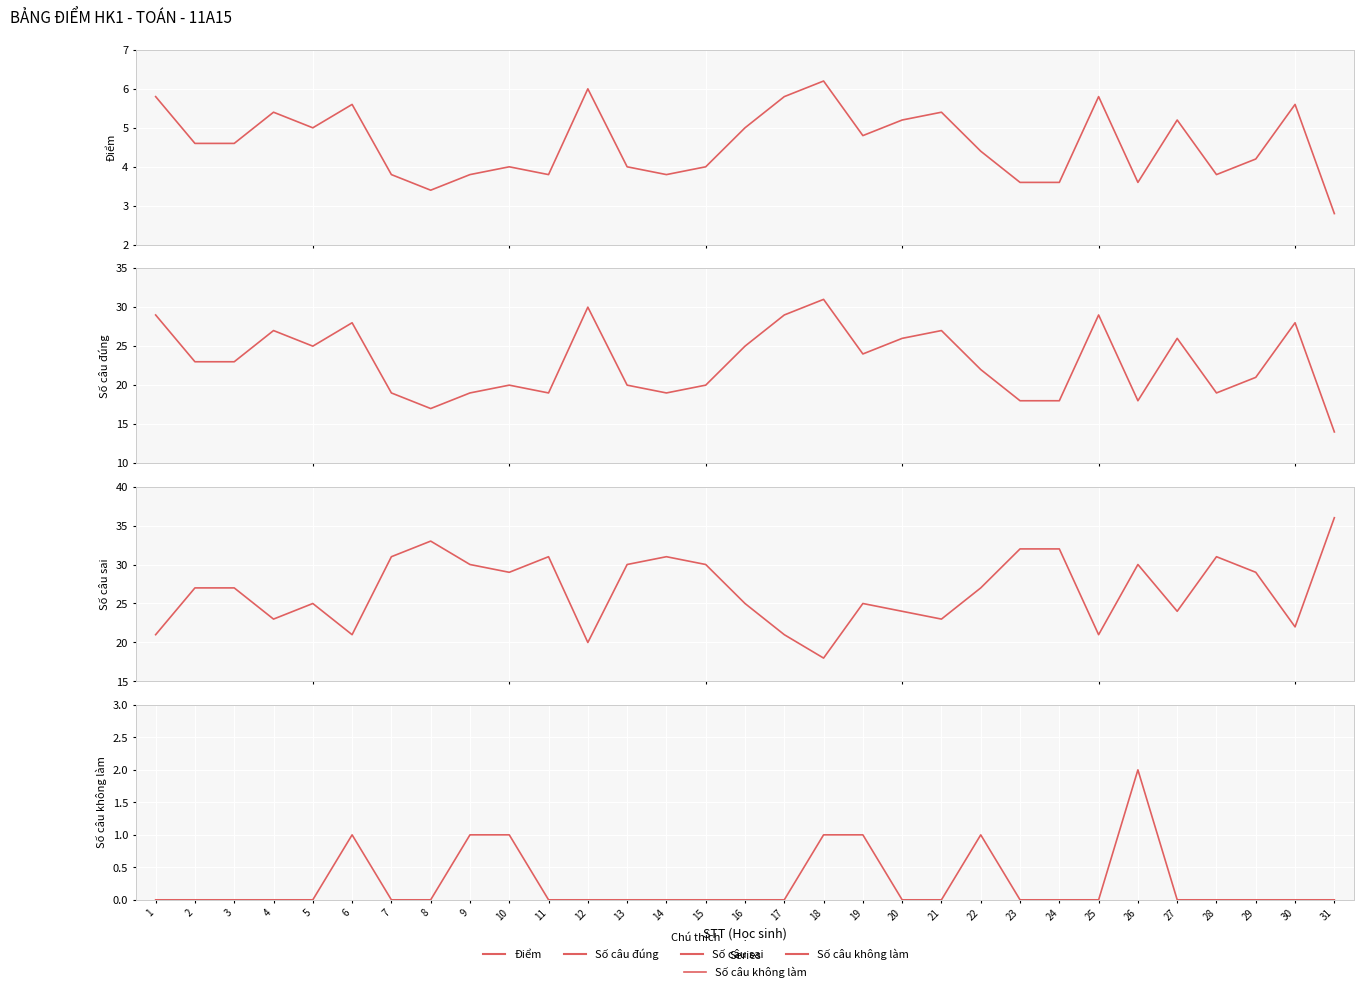

What is the average value of the Số câu đúng series?

23.0